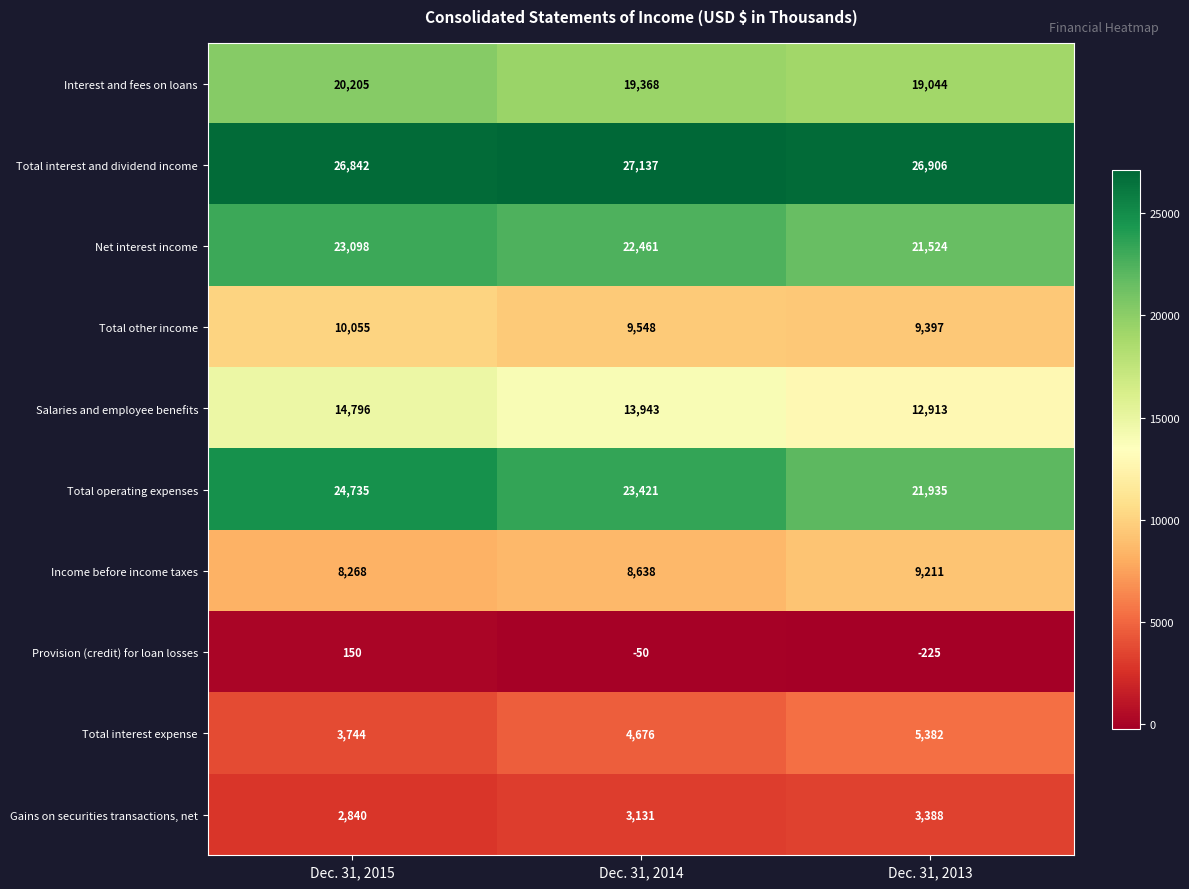

How many series are shown in this chart?

10